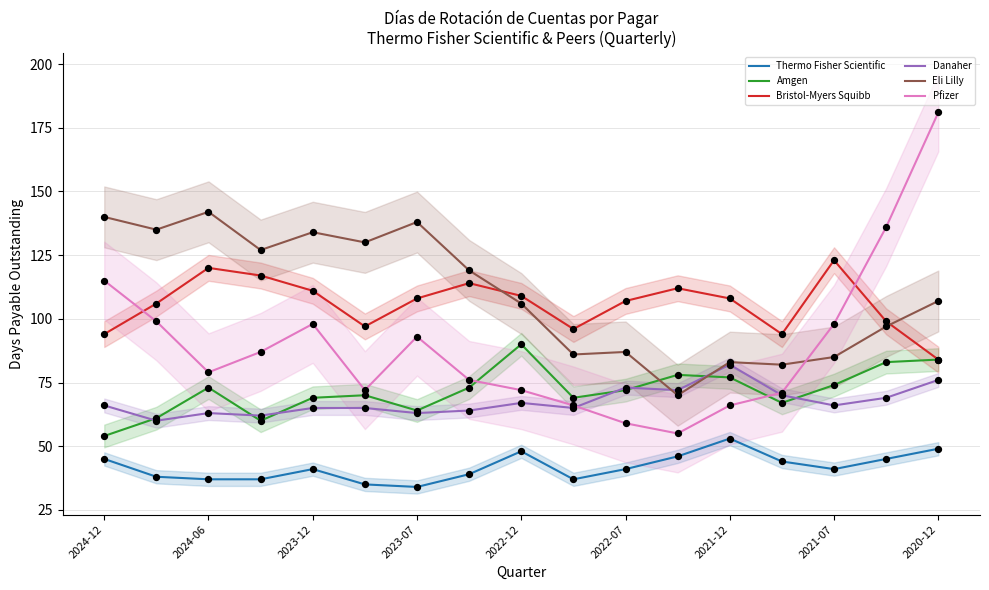

What are all the series names shown in the legend?

Thermo Fisher Scientific, Amgen, Bristol-Myers Squibb, Danaher, Eli Lilly, Pfizer